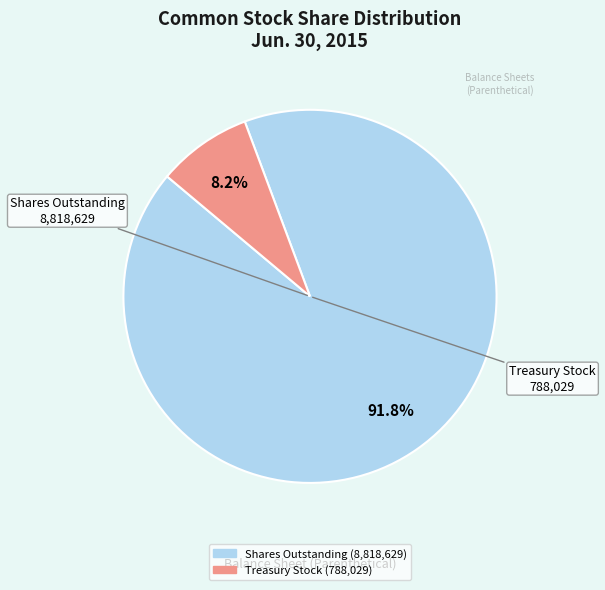

Does any single category account for the majority?

Yes